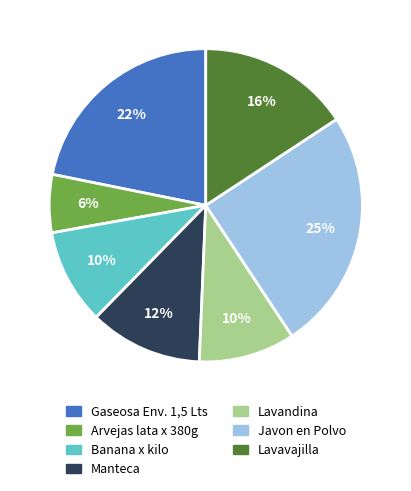

The Arvejas lata x 380g slice represents 6% of the pie. True or false?

True